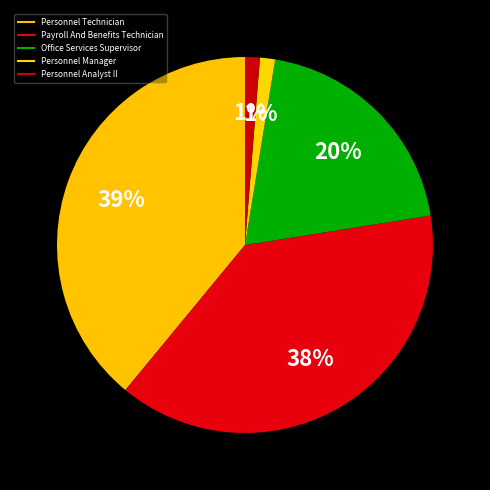

Is Office Services Supervisor the majority of the pie?

No